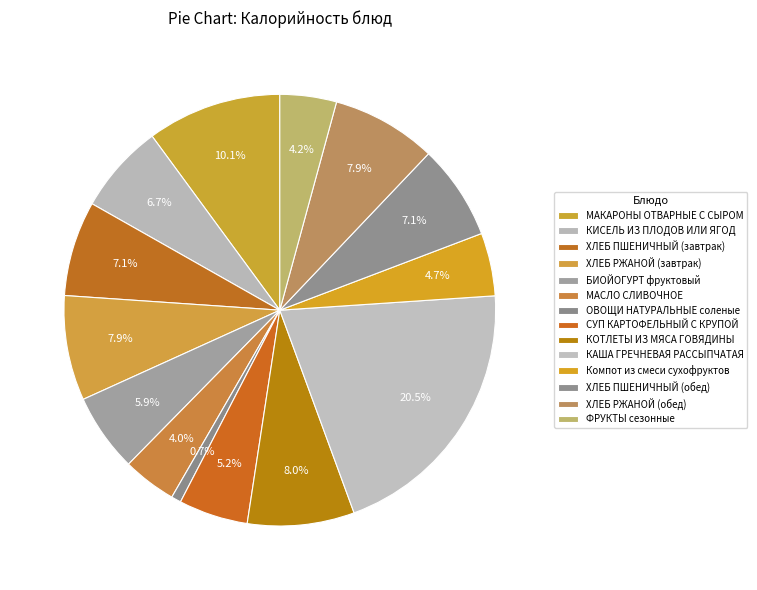

What percentage is NOT represented by КИСЕЛЬ ИЗ ПЛОДОВ ИЛИ ЯГОД?

93.3%